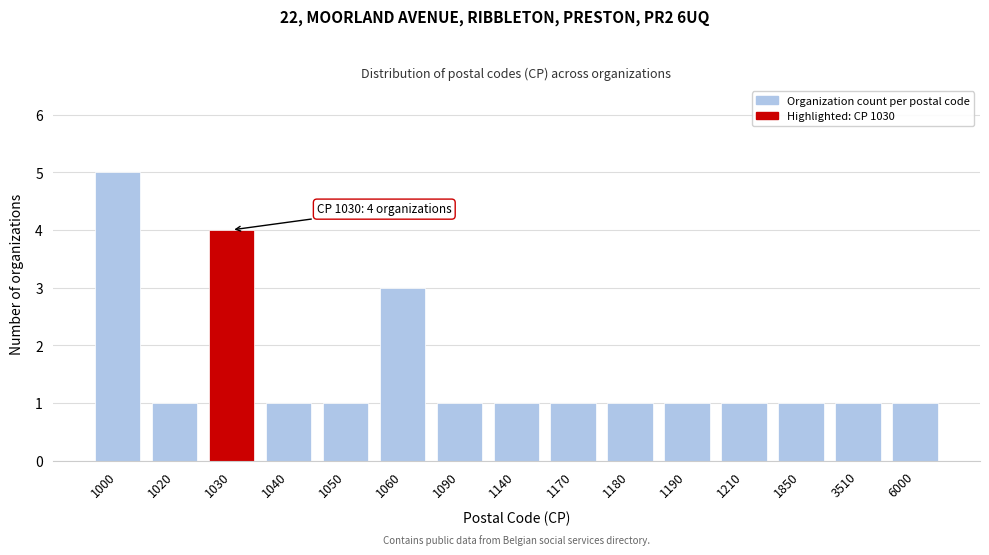

Reading left to right, transcribe all the data shown in this chart.

5	1	4	1	1	3	1	1	1	1	1	1	1	1	1